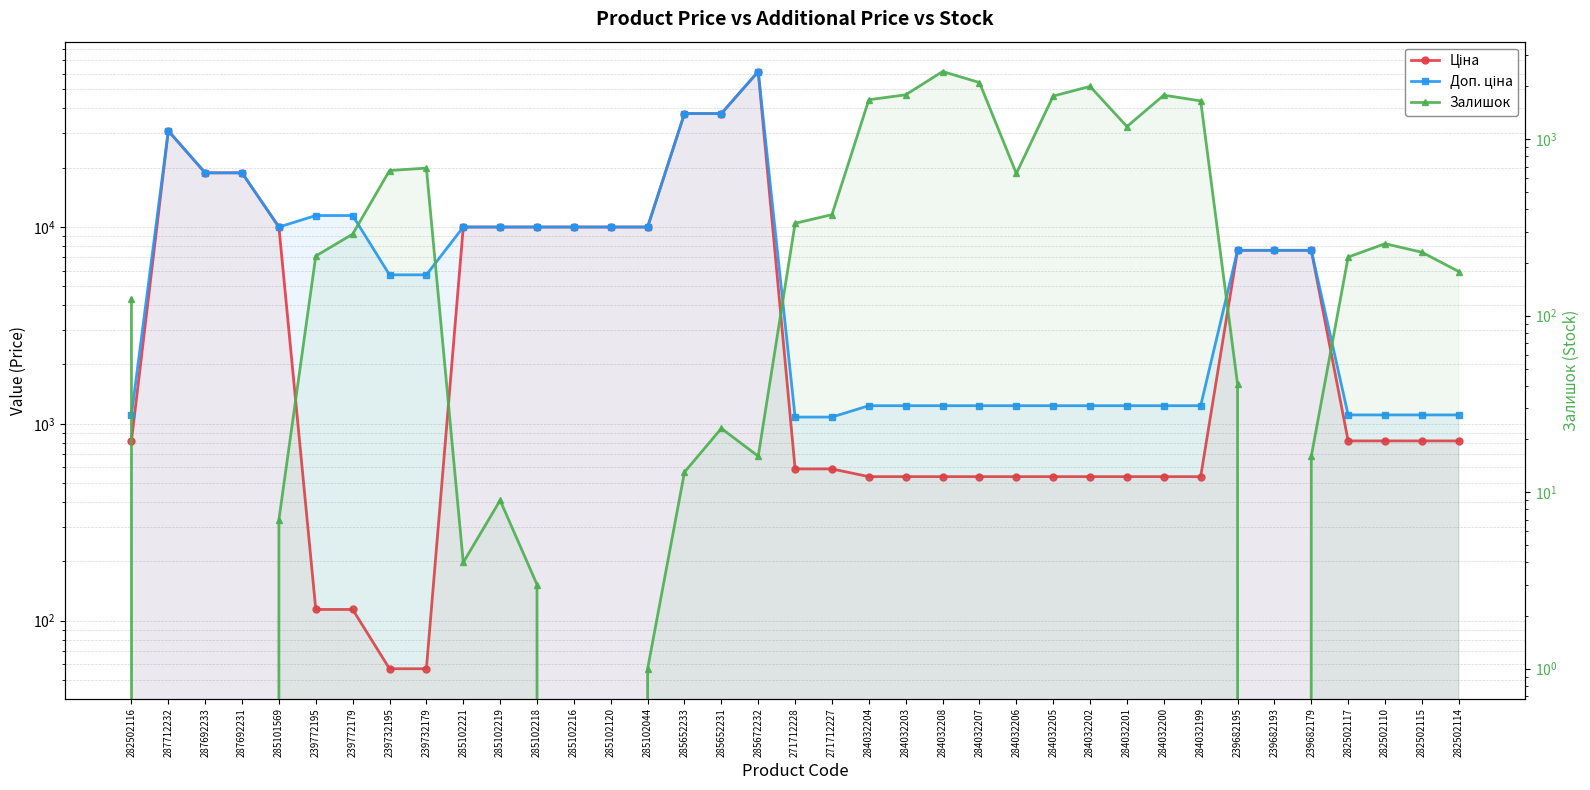

What position from the left is 282502110?

35